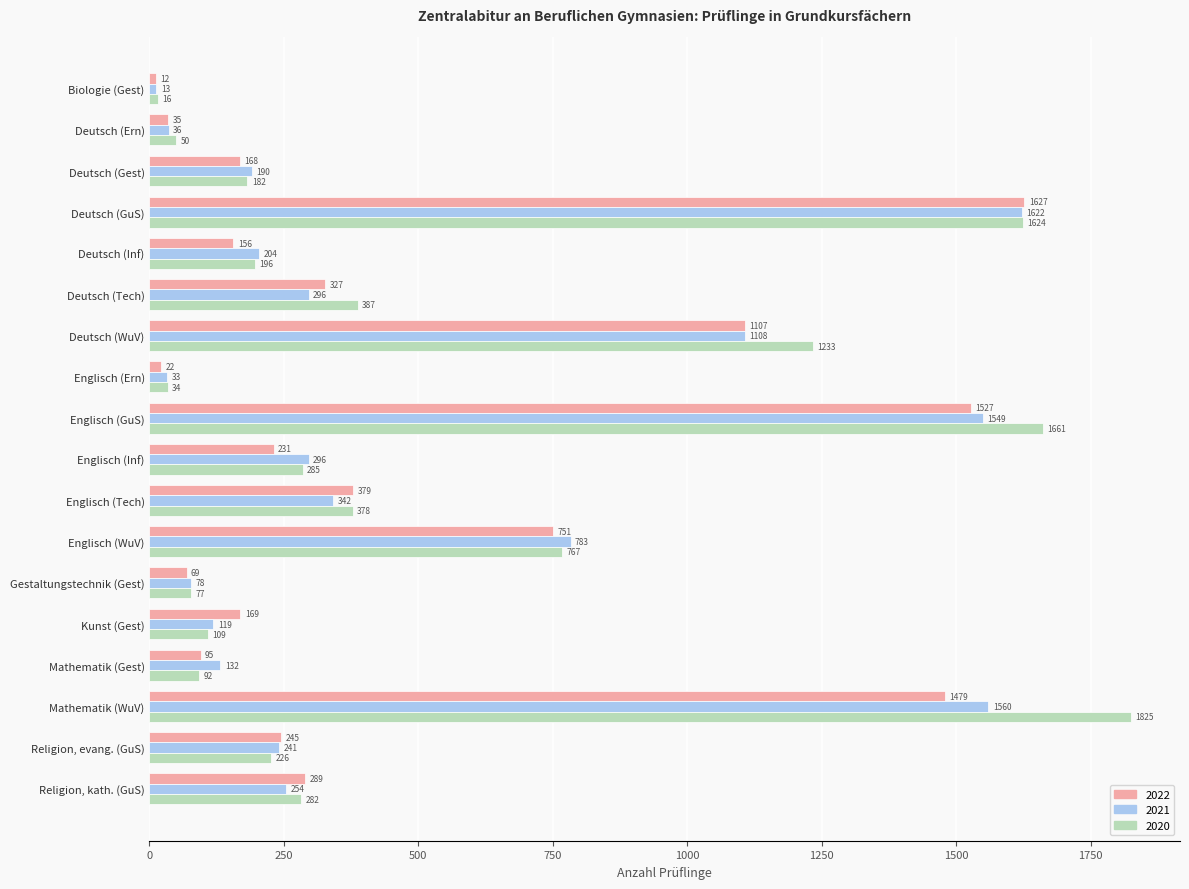

Is it true that 2022 equals 259 at Deutsch (Inf)?

False